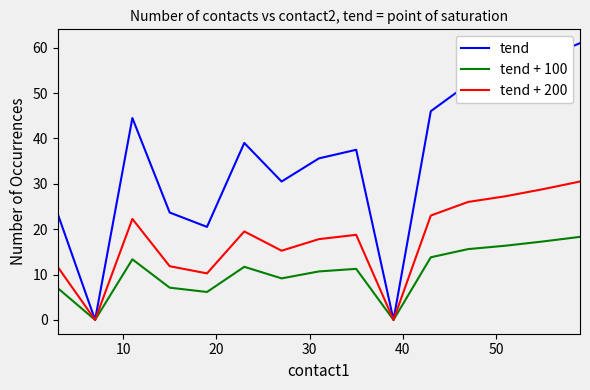

What is the greatest value displayed?

61.0